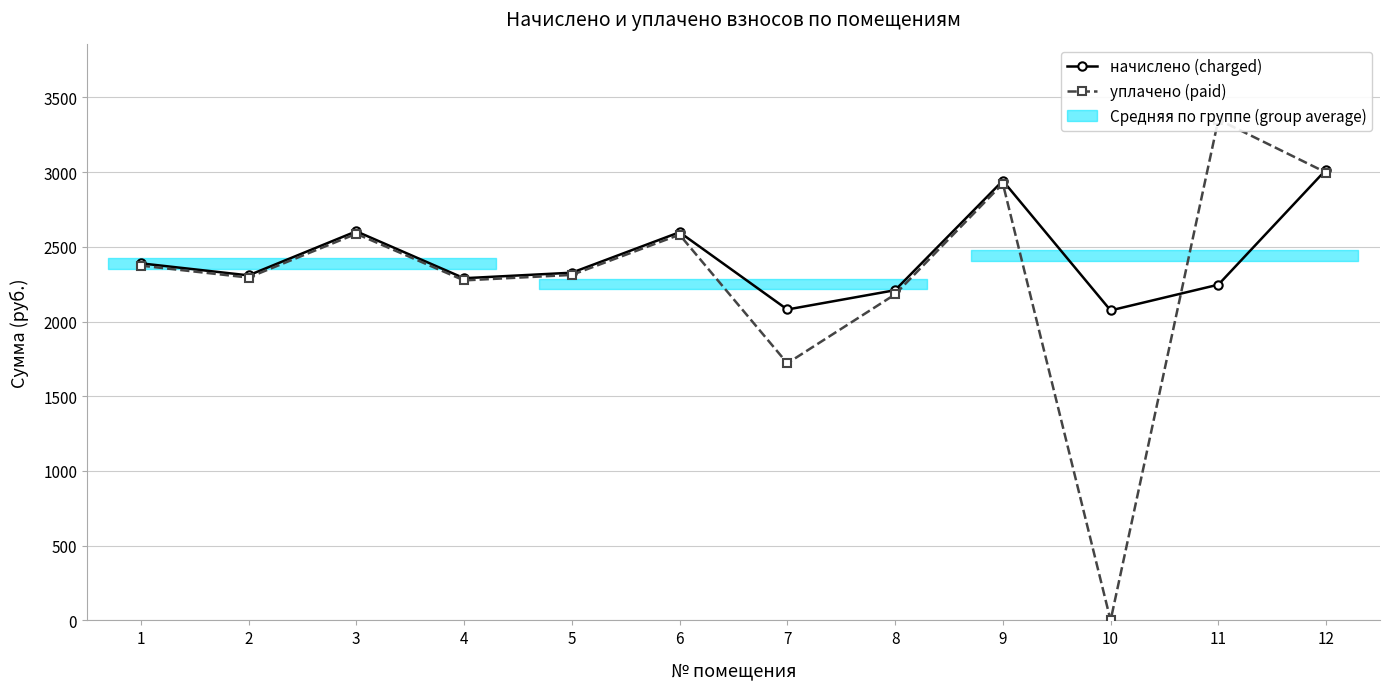

Which series ends up on top after the final intersection of начислено (charged) and уплачено (paid)?

начислено (charged)